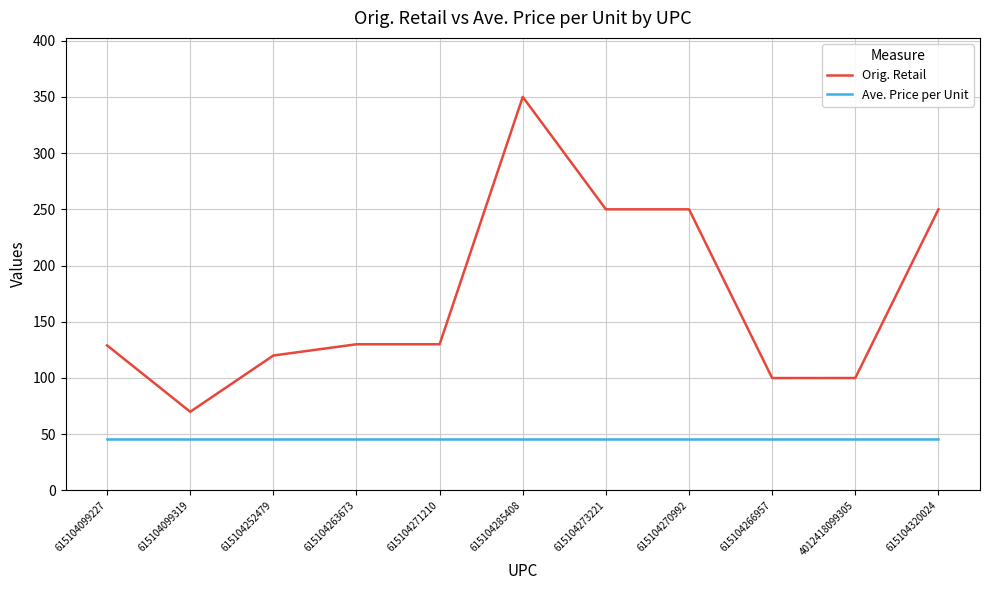

What is the average value of the Orig. Retail series?

170.8